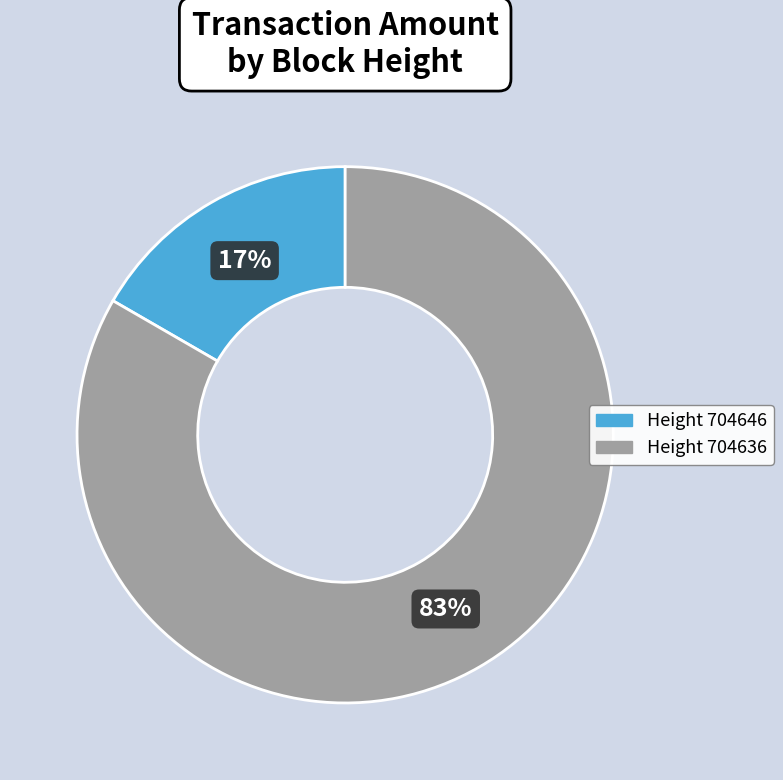

To the nearest percent, what is the average slice percentage?

50%